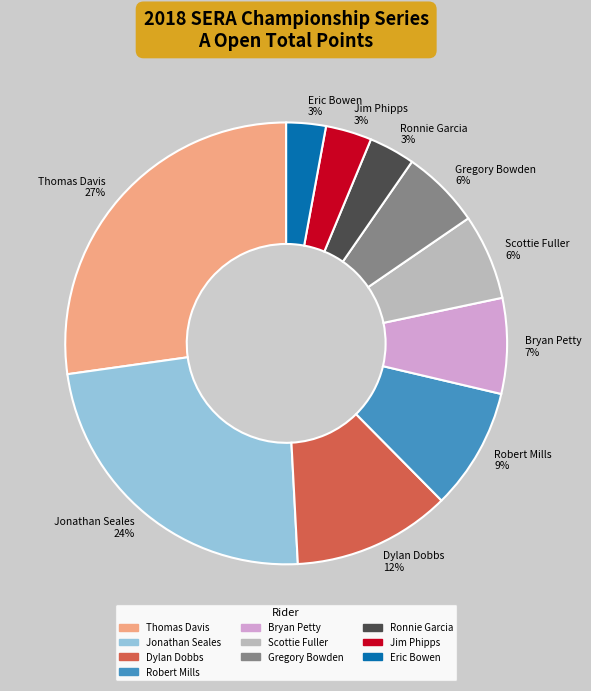

Does Dylan Dobbs account for over 50% of the chart?

No